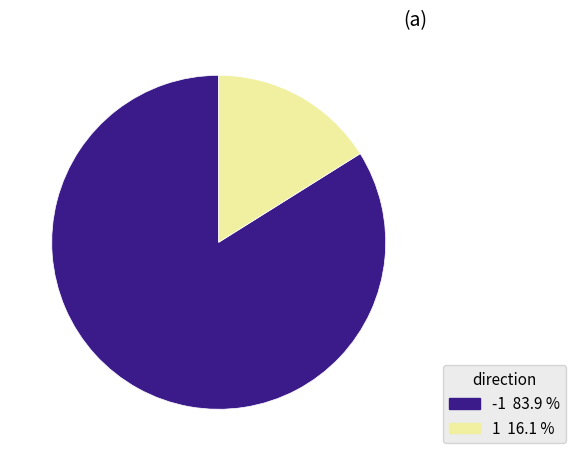

How many segments does this pie chart have?

2